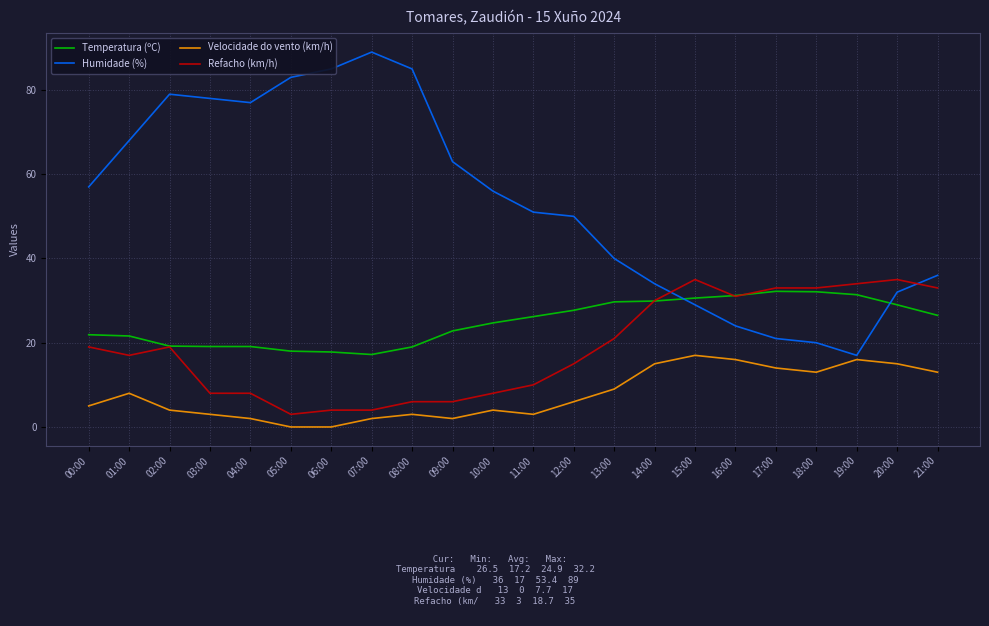

Which series has the largest total across all categories?

Humidade (%)